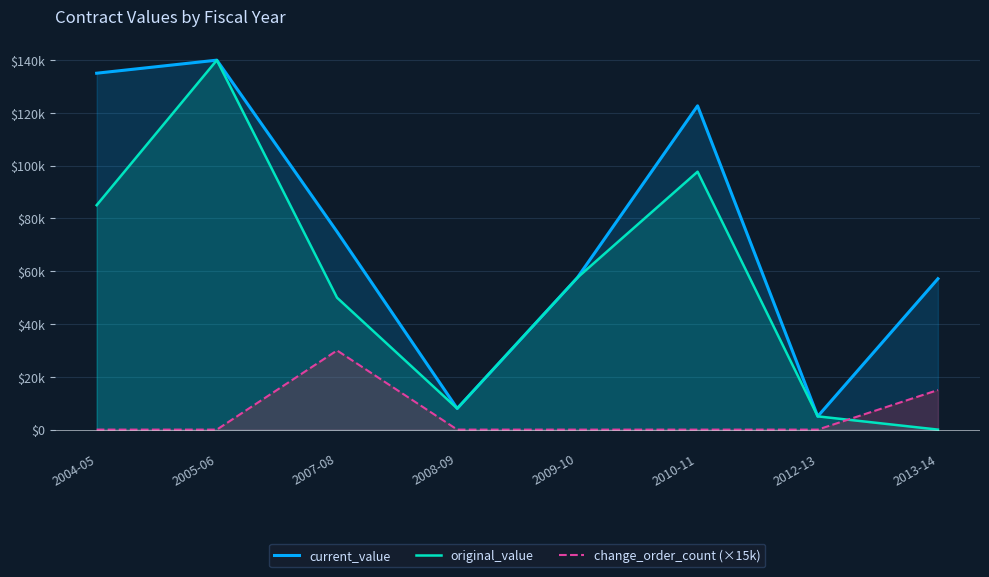

What is the difference between the original_value values at 2005-06 and 2007-08?

90000.0